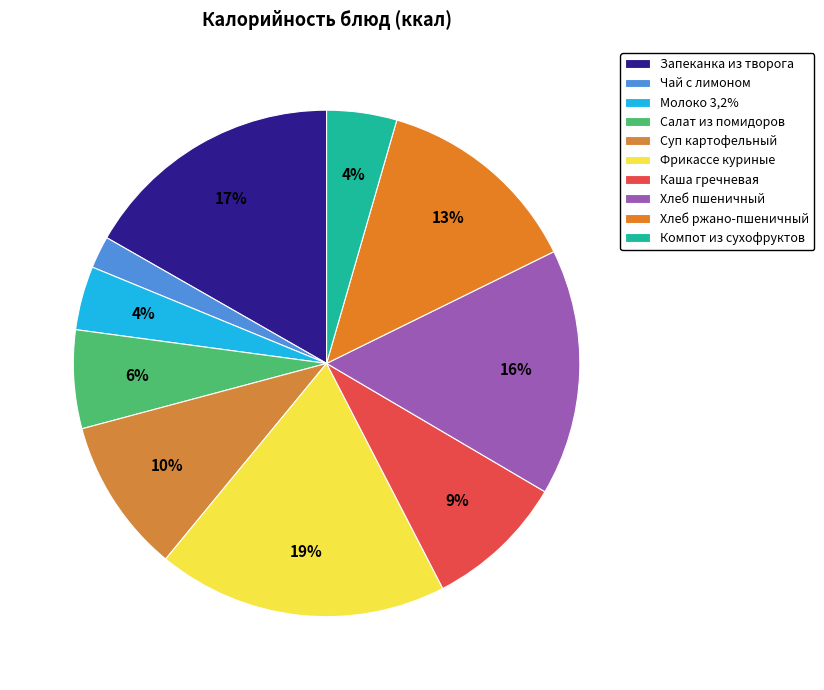

Is it true that Салат из помидоров is 15% of the pie?

False